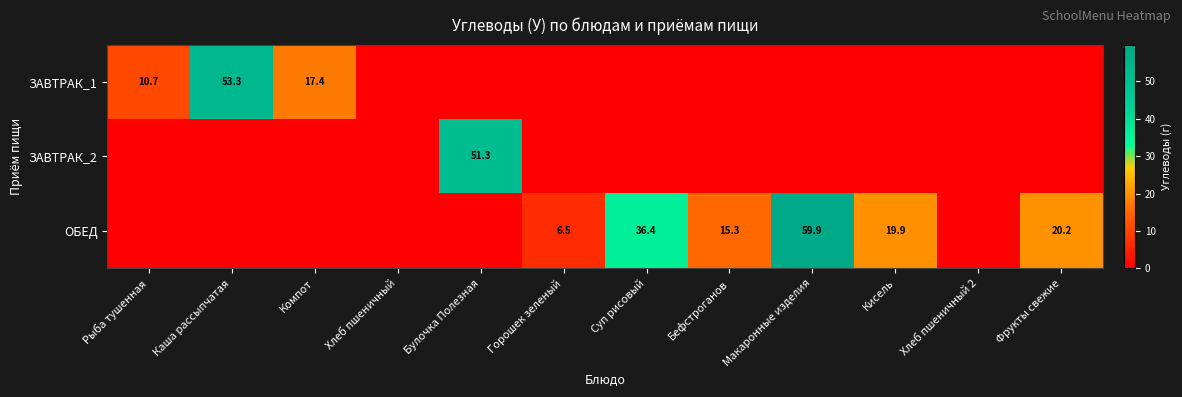

How many distinct data groups are displayed?

3